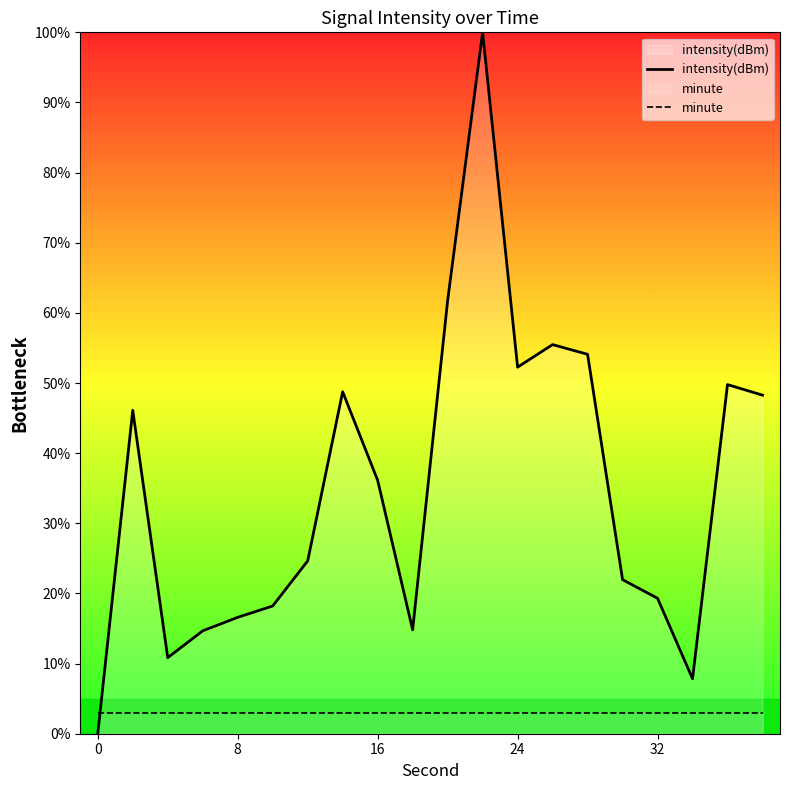

What is the greatest value displayed?

100.0